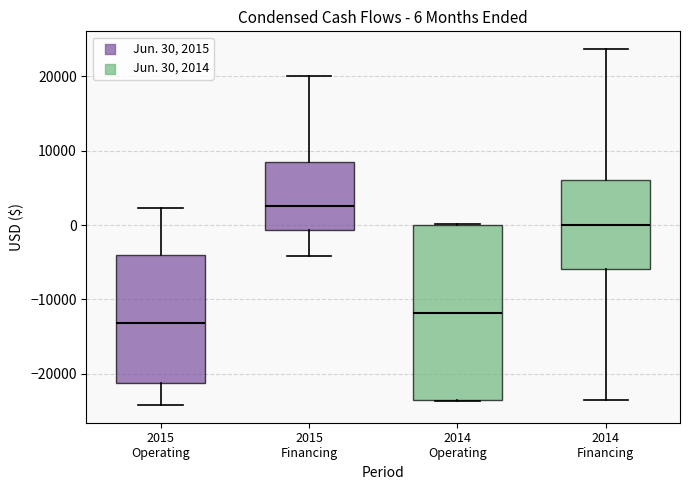

Which box has the highest median line?

2015 Financing